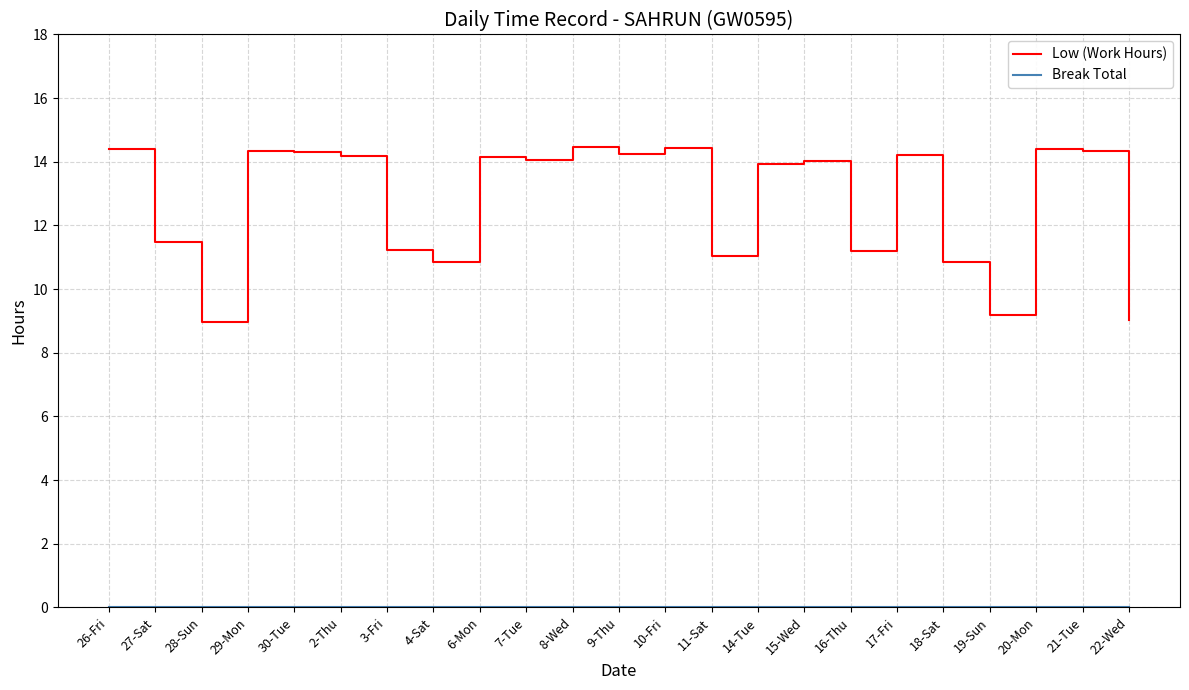

The value of Low (Work Hours) at 7-Tue is 14.1. True or false?

True